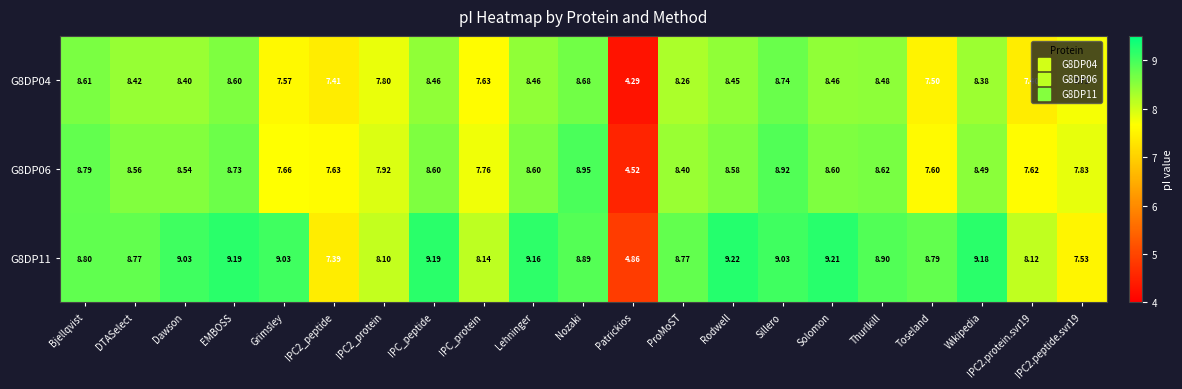

How many categories are shown in the chart?

21